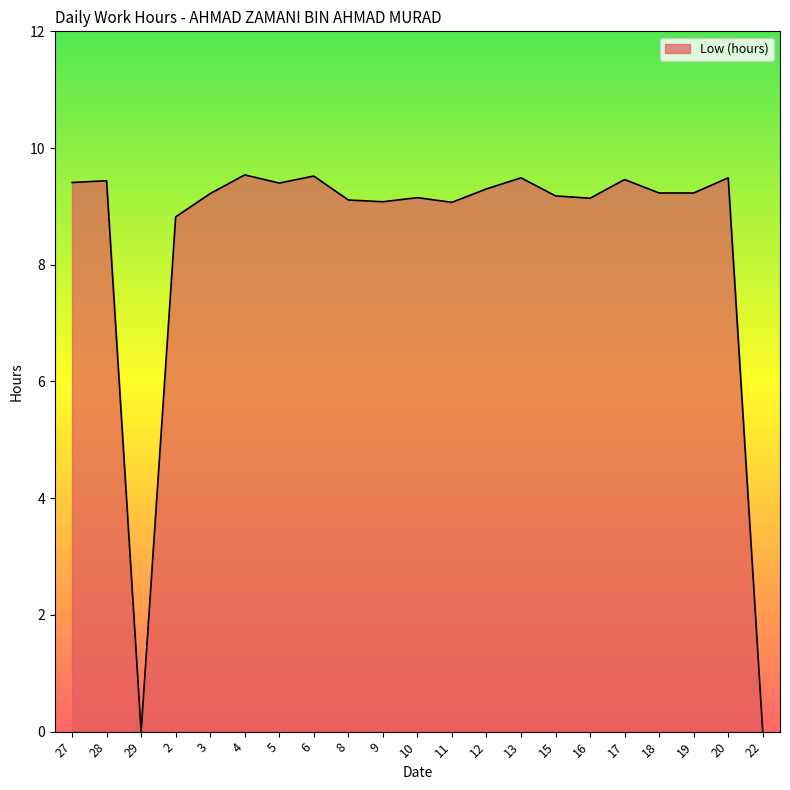

True or false: the data has more than 1 interior local peaks.

True